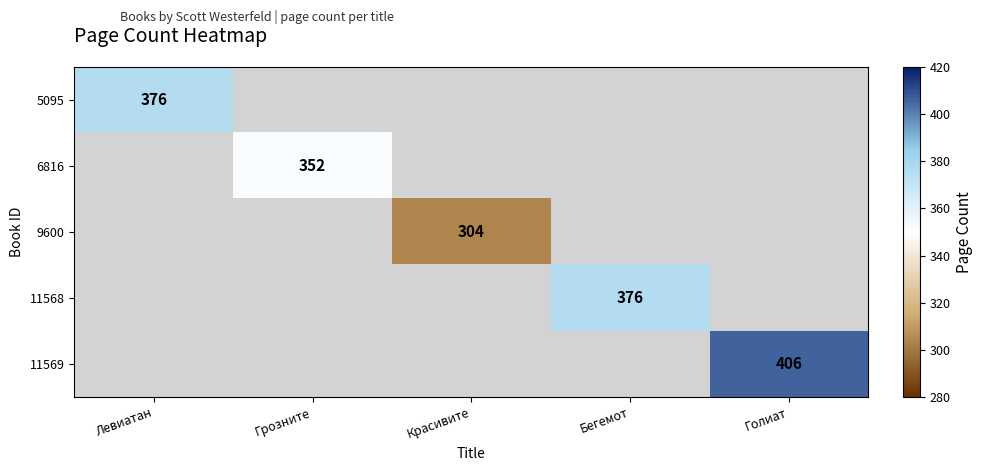

How many positive values does the 6816 series have?

1